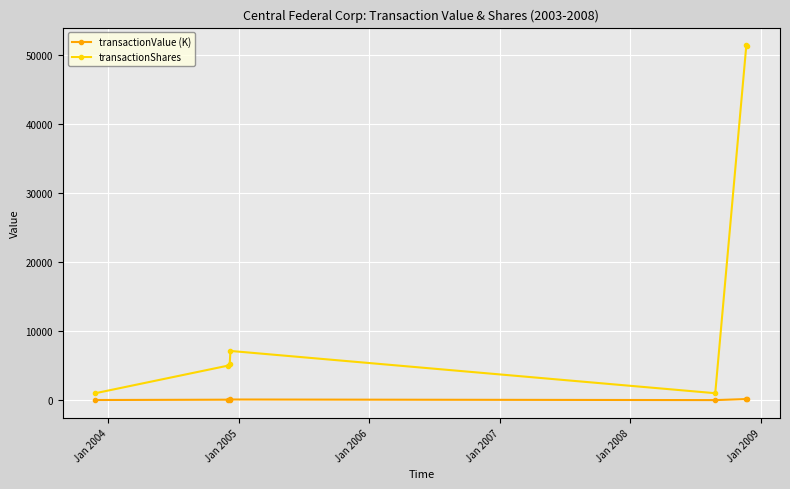

What is the sum of all transactionValue (K) values?

549.2